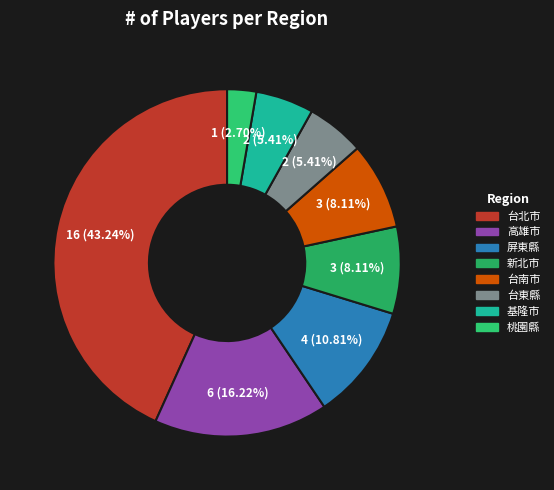

What is the change in value from 台北市 to 桃園縣?

-15